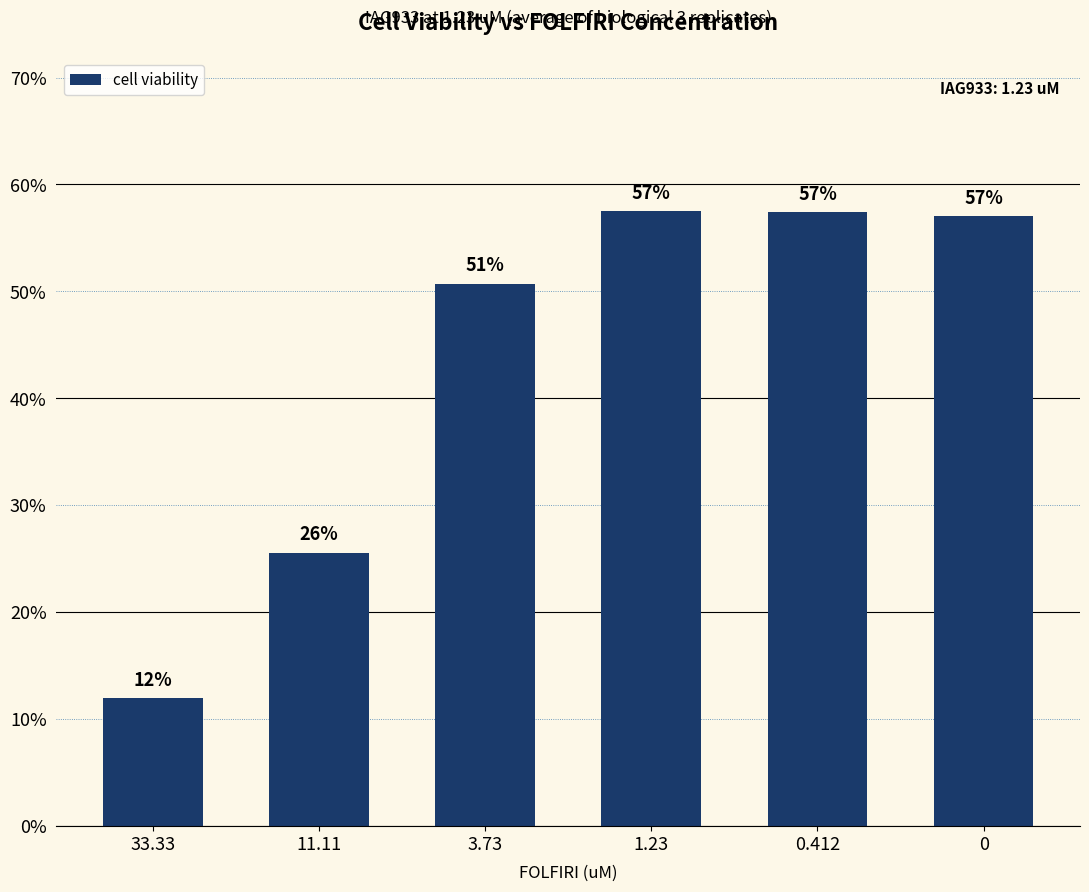

Read the value at 3.73.

0.5